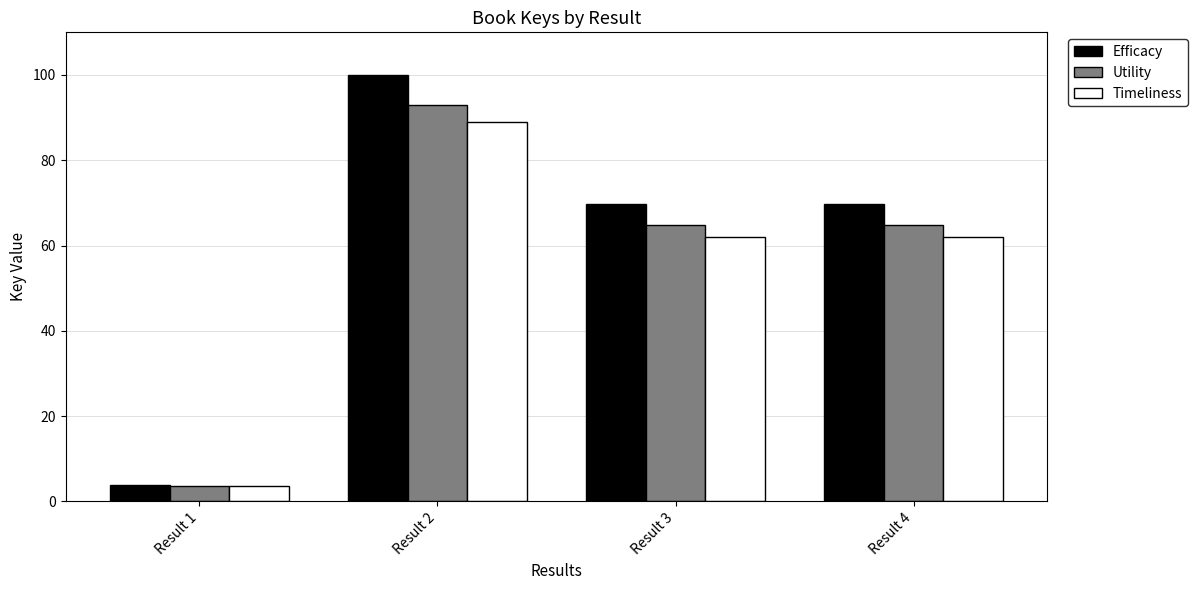

At which category is the sum across all series the highest?

Result 2